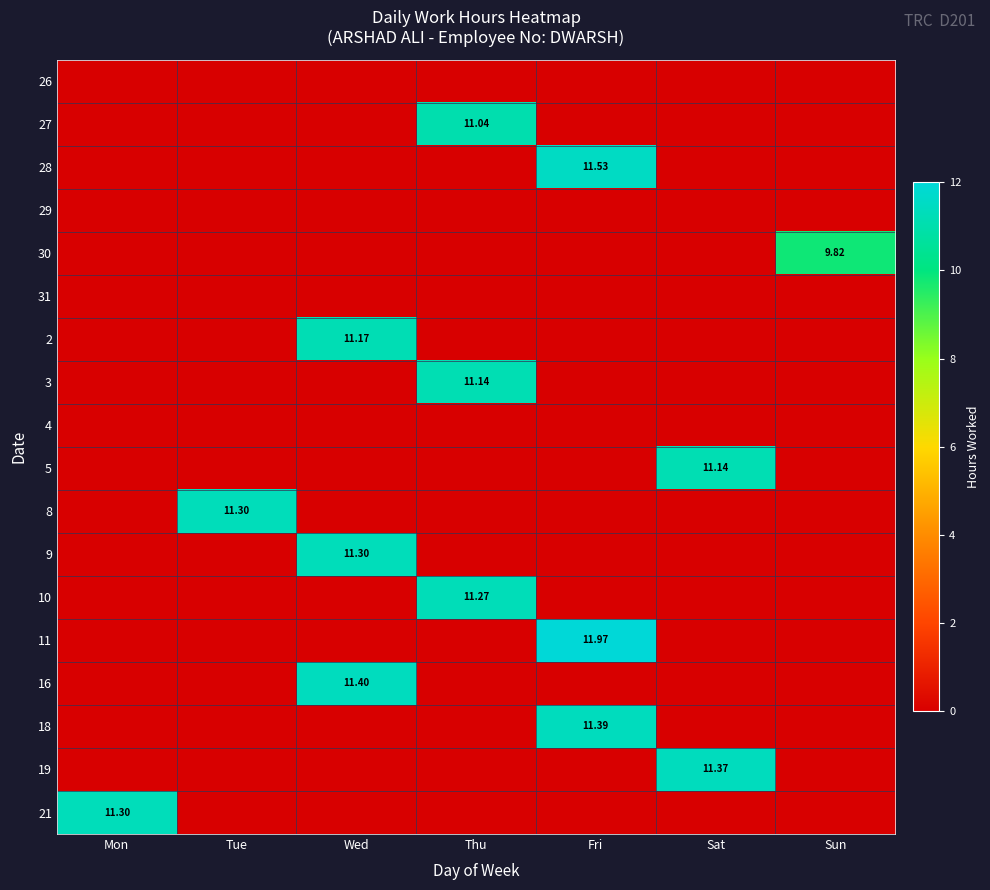

List the labels in order of 16 value, smallest first.

Mon, Tue, Thu, Fri, Sat, Sun, Wed